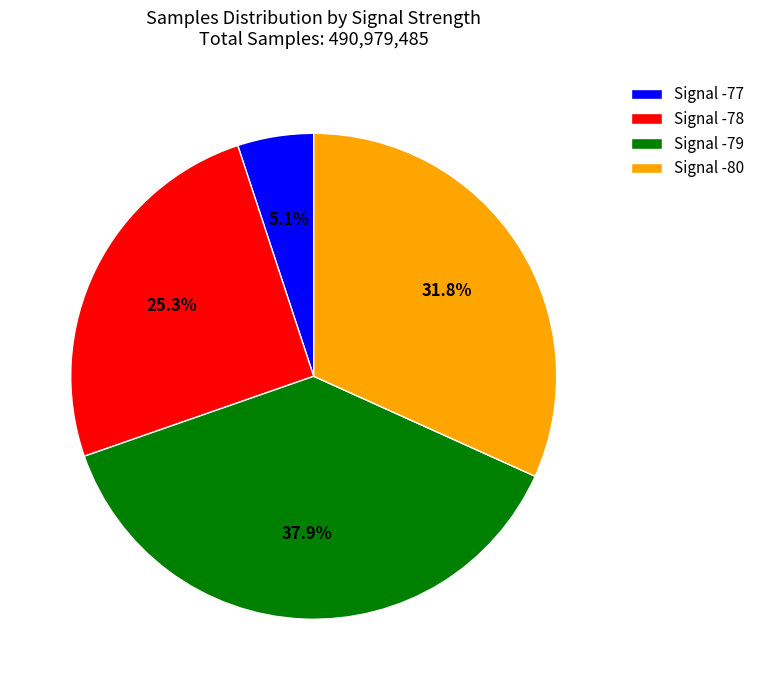

How much of the chart is everything except Signal -79?

62.1%